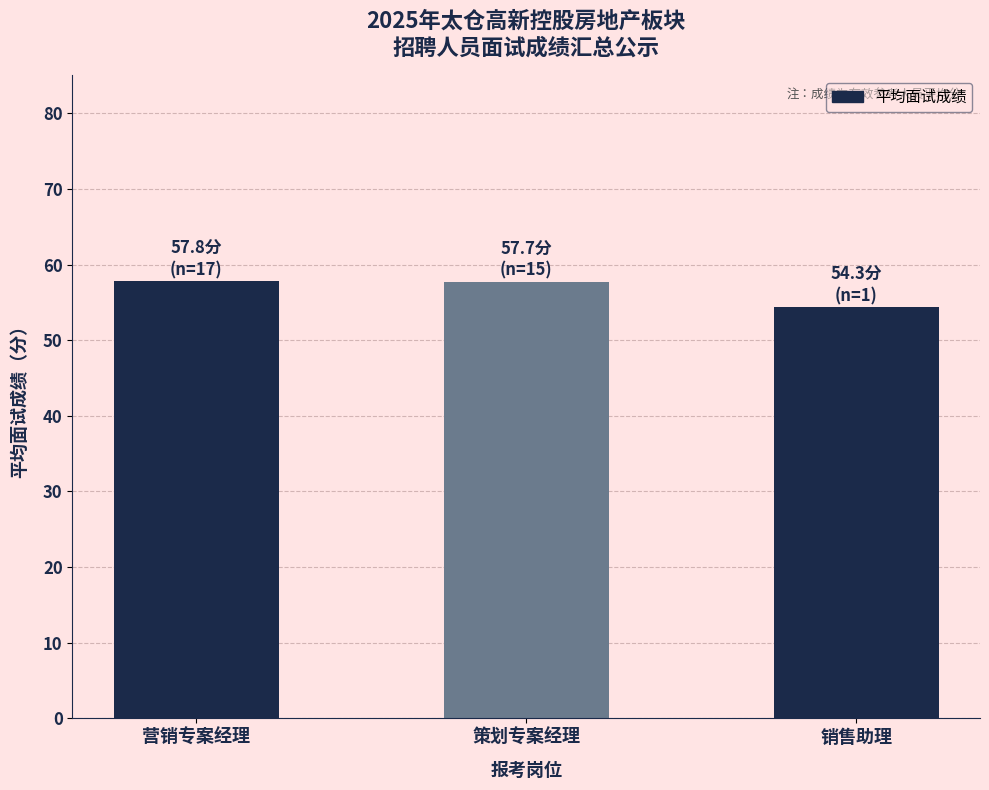

What is the ratio of the value at 策划专案经理 to the value at 营销专案经理?

1.0